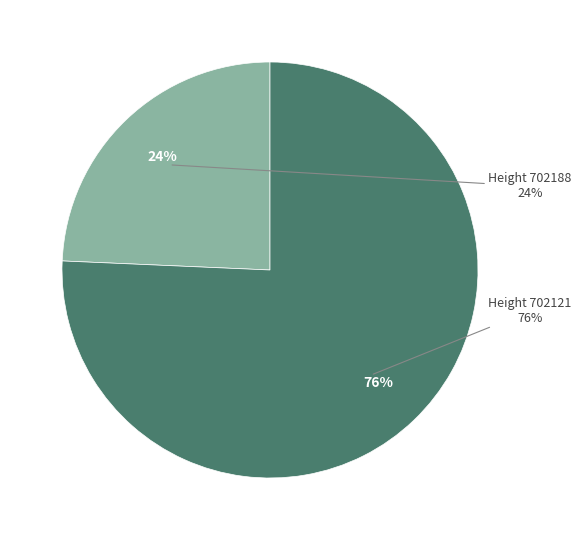

Rank the categories by value from lowest to highest.

702188, 702121